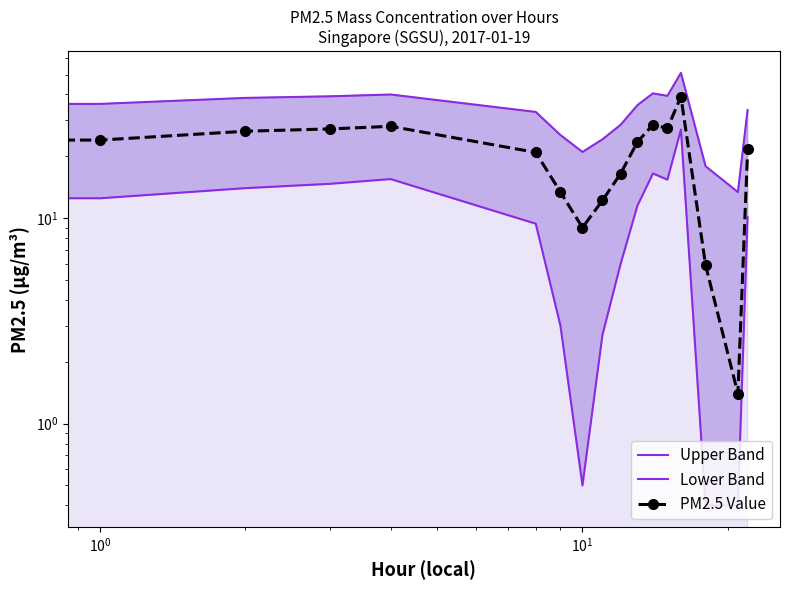

What is the greatest value displayed?

51.0